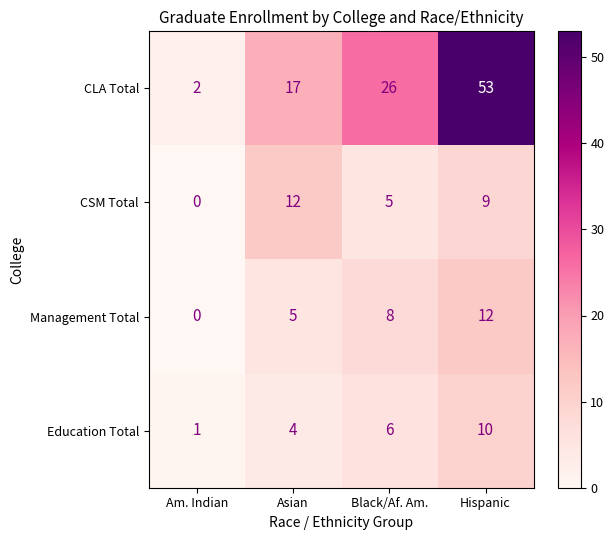

List the labels in order of CLA Total value, smallest first.

Am. Indian, Asian, Black/Af. Am., Hispanic